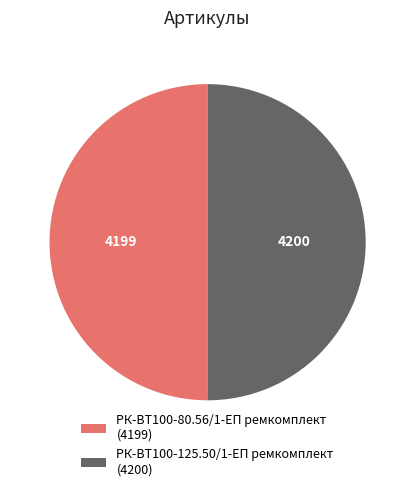

How many segments does this pie chart have?

2